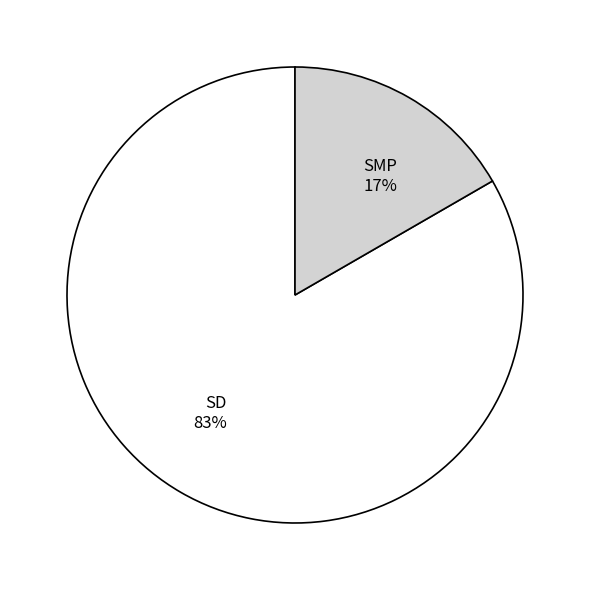

Rank the categories by value from highest to lowest.

SD, SMP